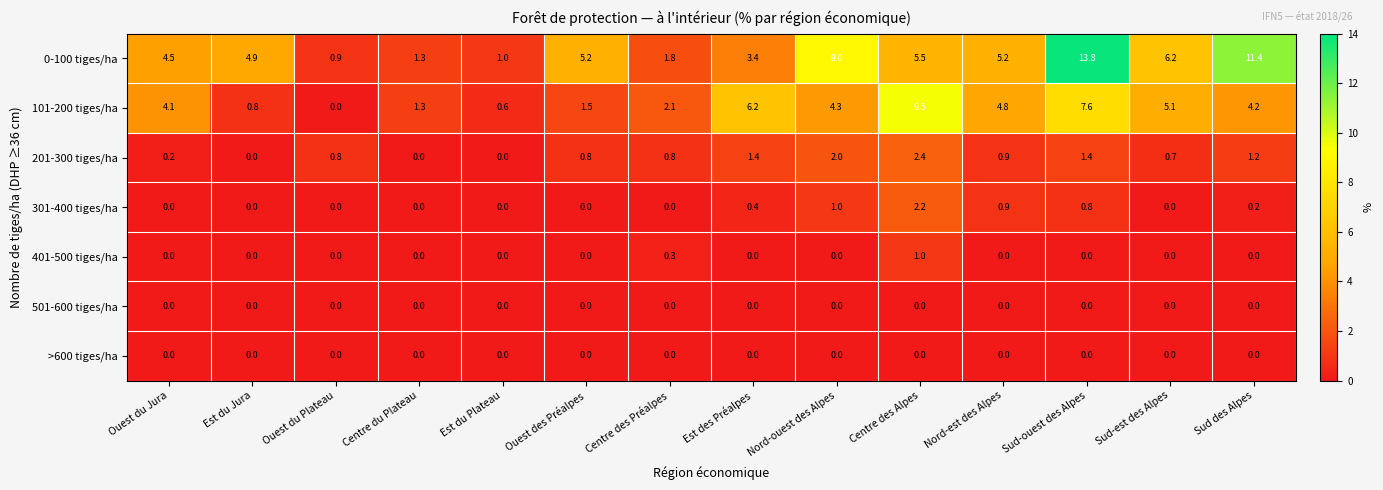

Which series has the widest spread of values?

0-100 tiges/ha